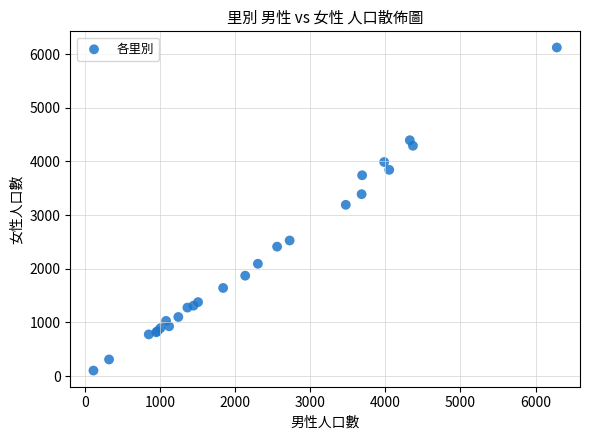

What Y value in the scatter plot is closest to 3113?

3192